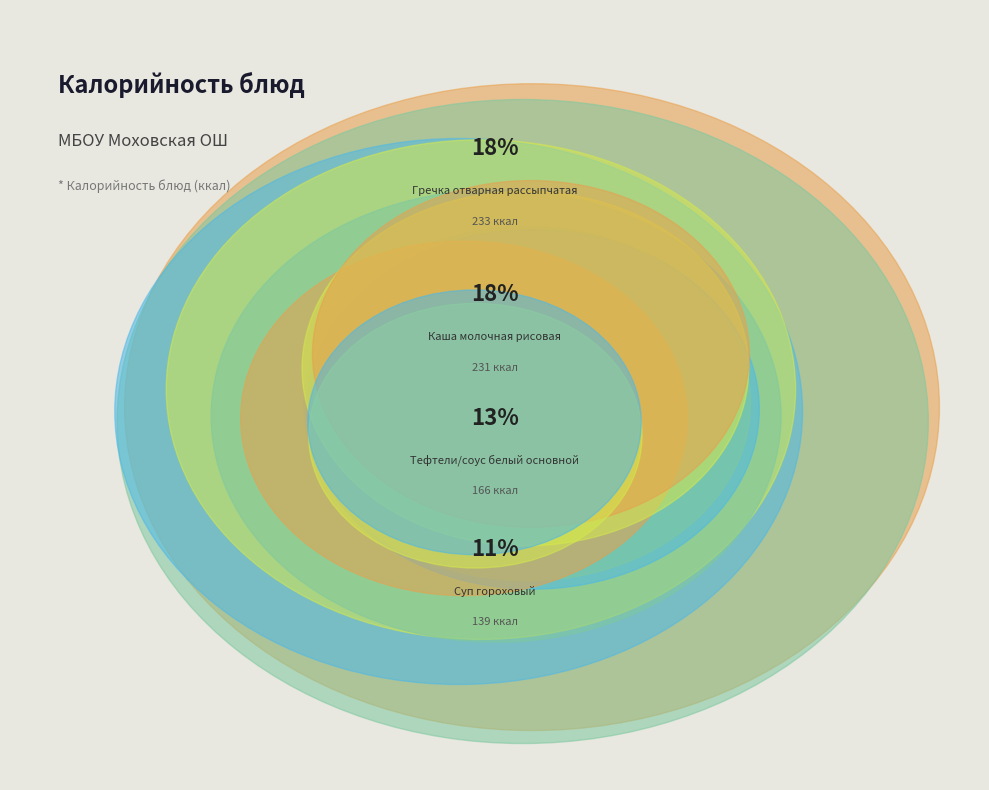

True or false: Сыр тв. сортов в нарезке accounts for 5% of the total.

True